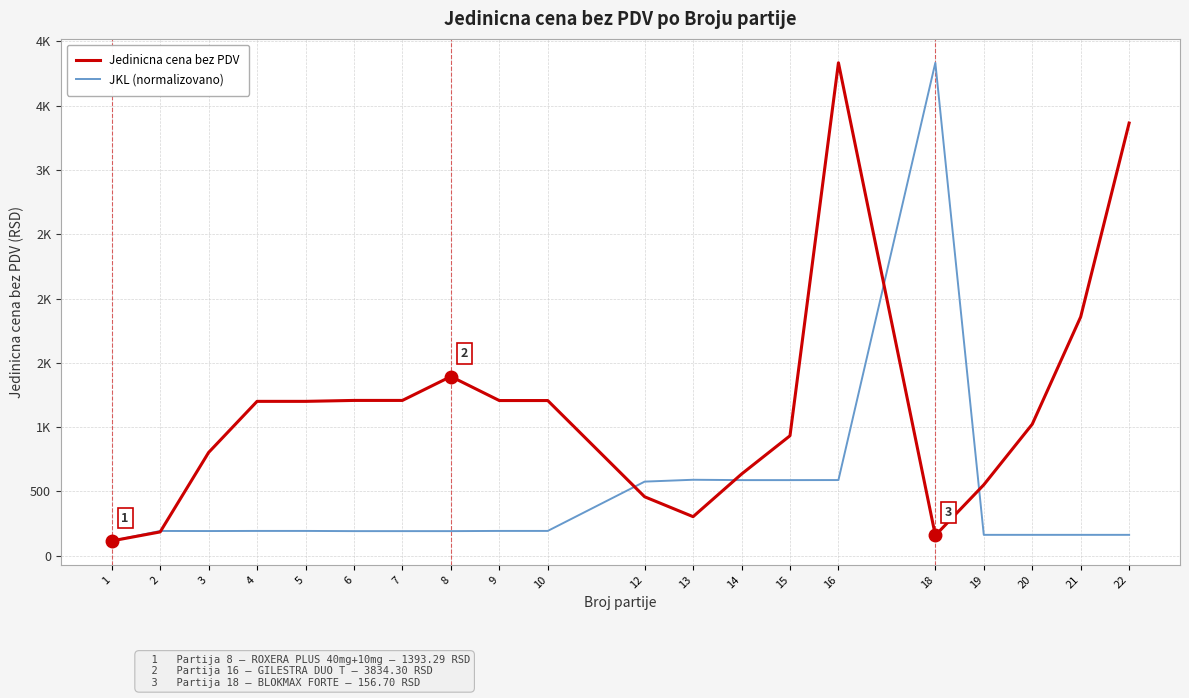

Is this an area chart (filled region under the line)?

No